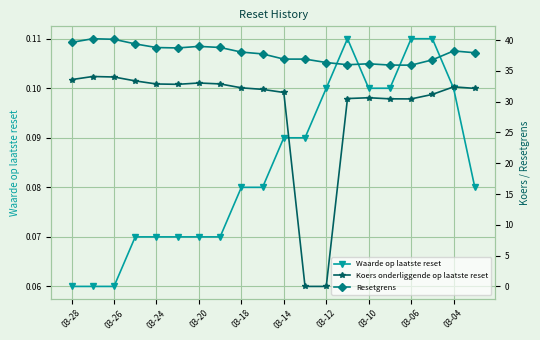

Does the chart display data point markers on the line(s)?

Yes